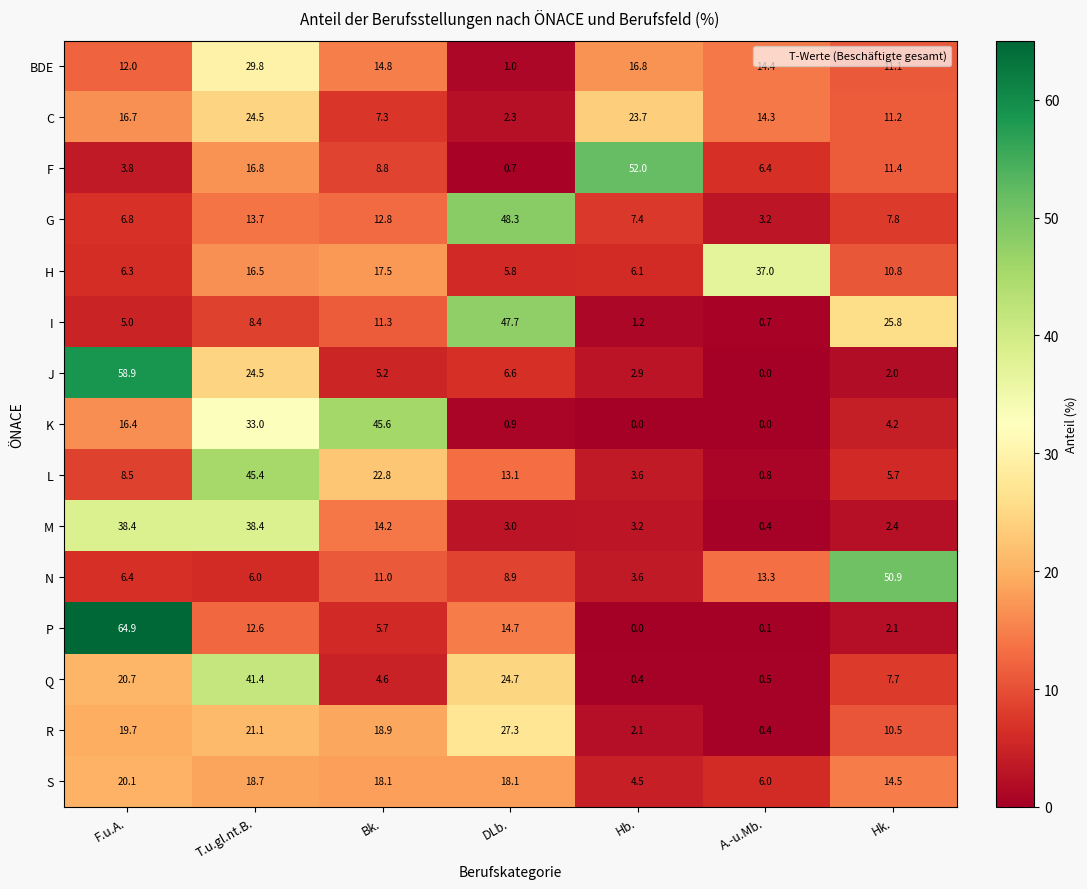

What is the spread (max minus min) of values at Hk.?

48.9